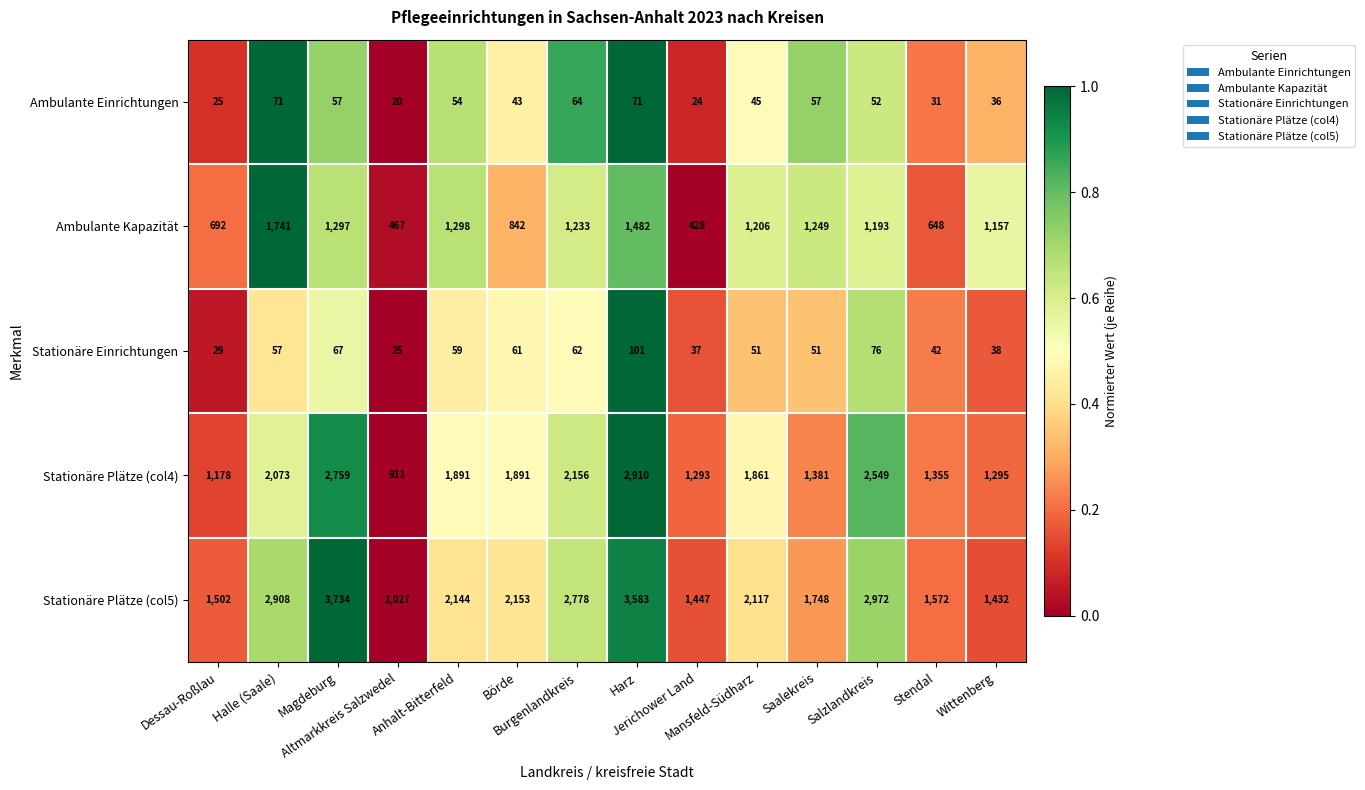

How many series are shown in this chart?

5